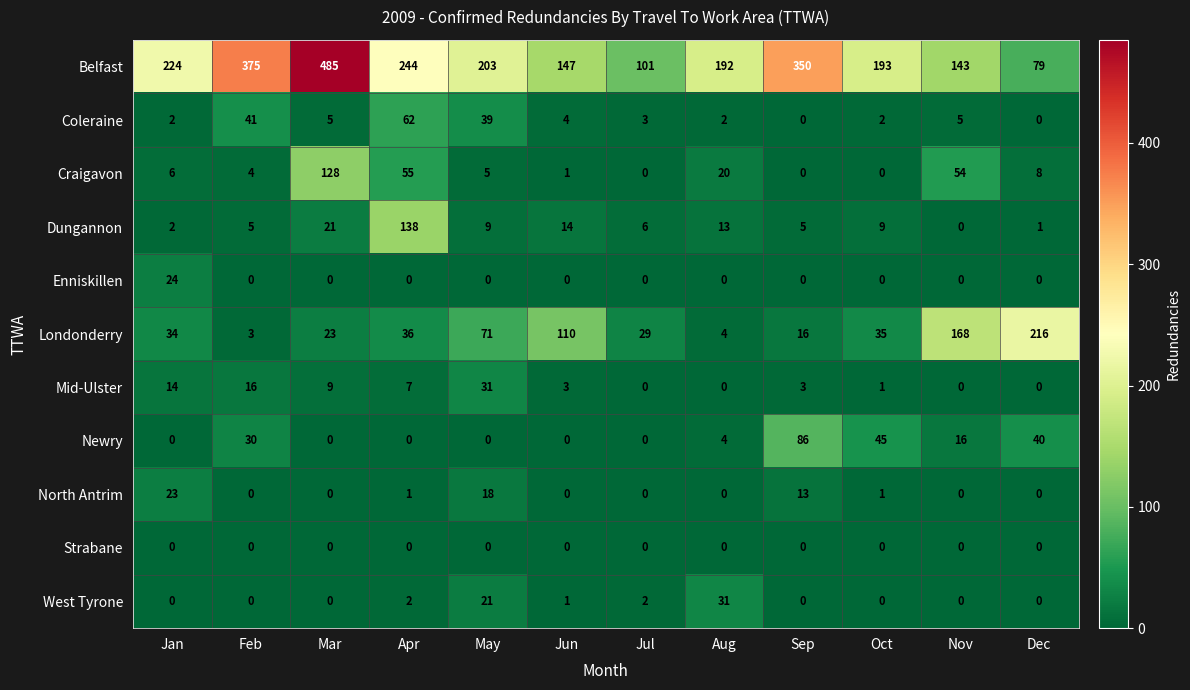

Between Sep and Oct, which series saw the biggest shift?

Belfast